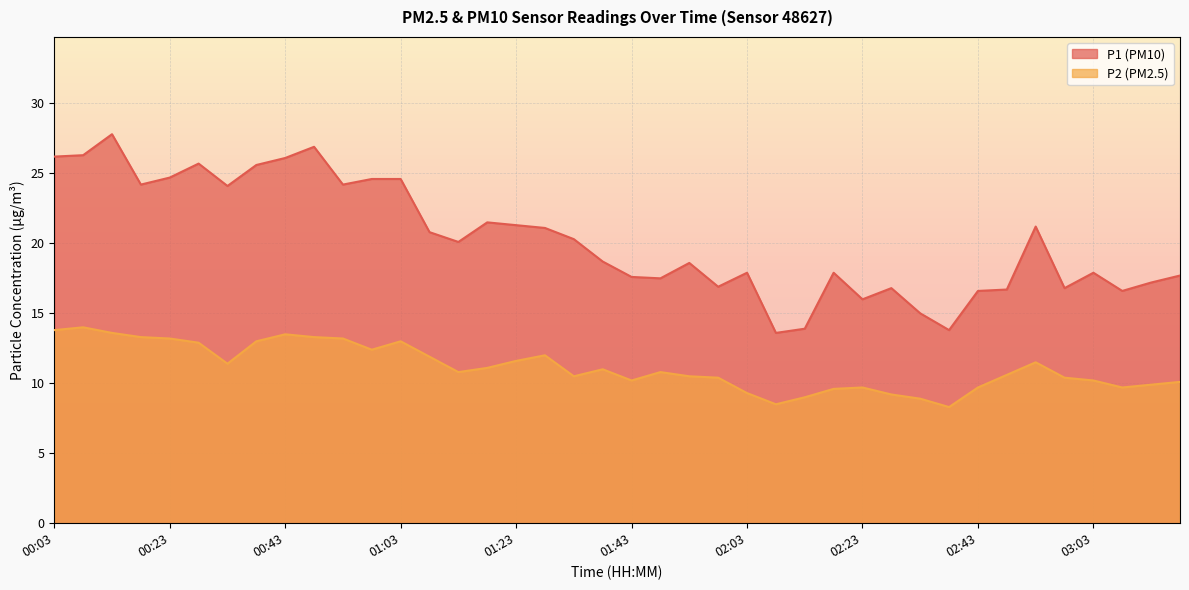

List the series in order of their overall mean, lowest first.

P2 (PM2.5), P1 (PM10)